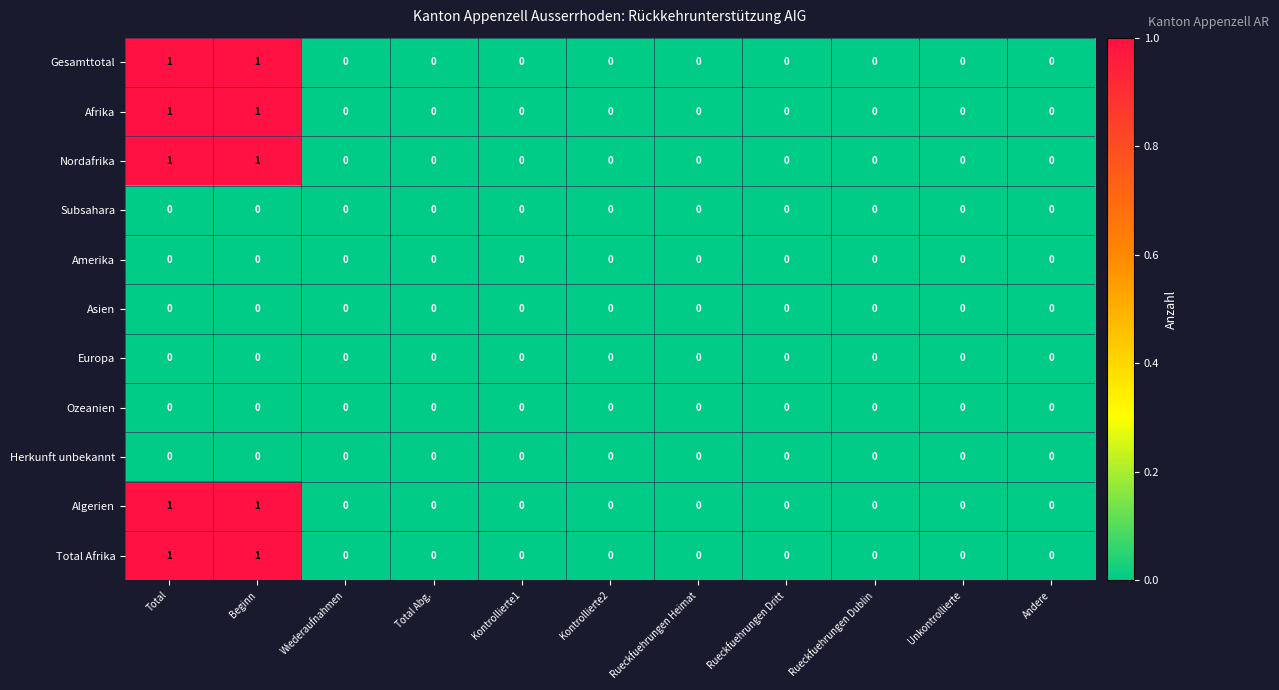

The value of Afrika at Rueckfuehrungen Dritt is 0. True or false?

True